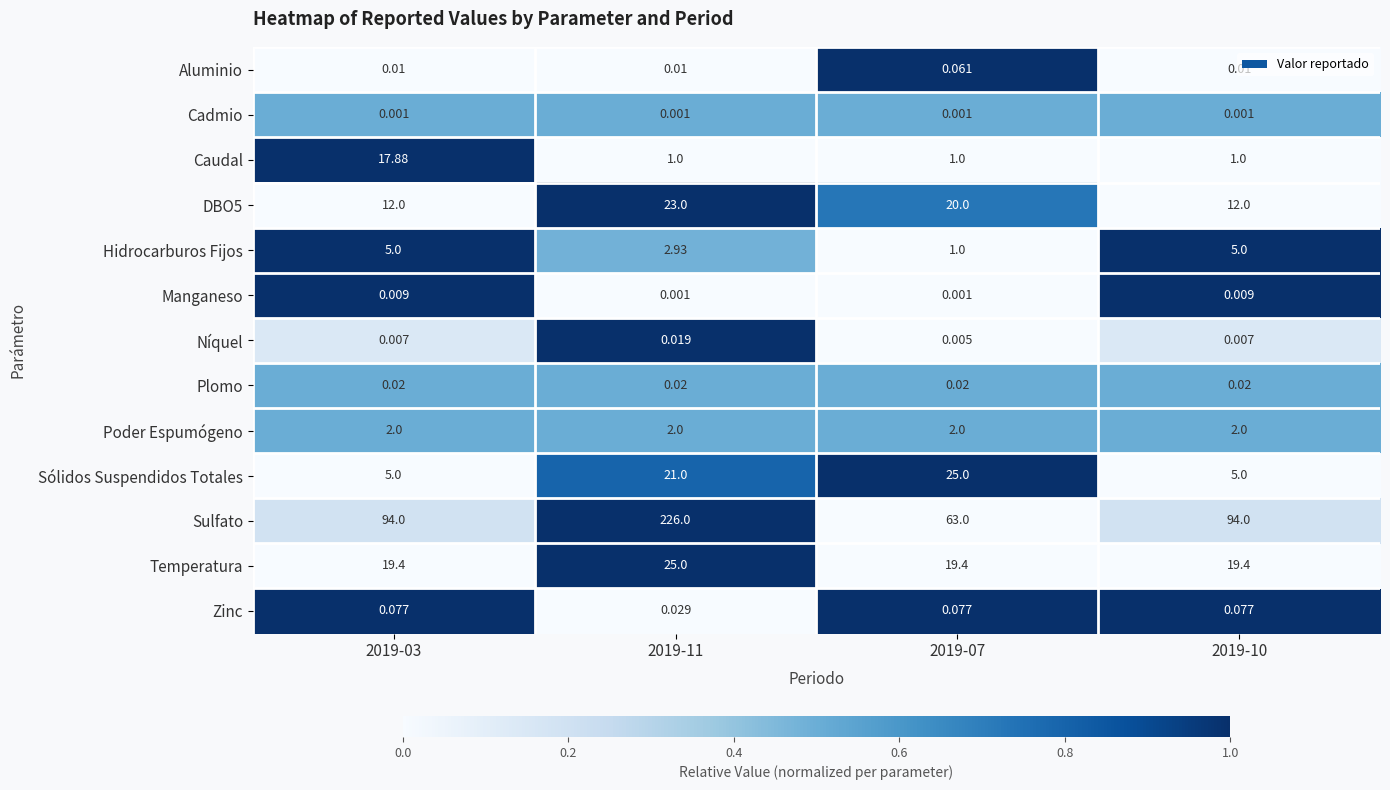

Which series changed the most between 2019-11 and 2019-07?

Sulfato